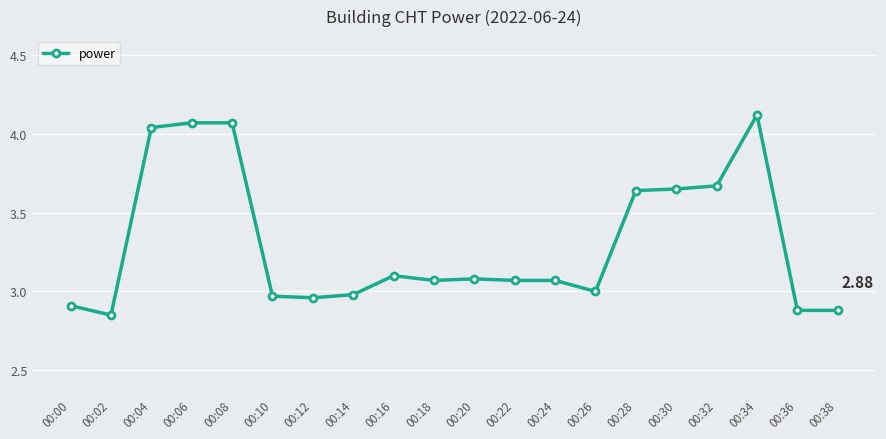

Count the number of data series in this chart.

1